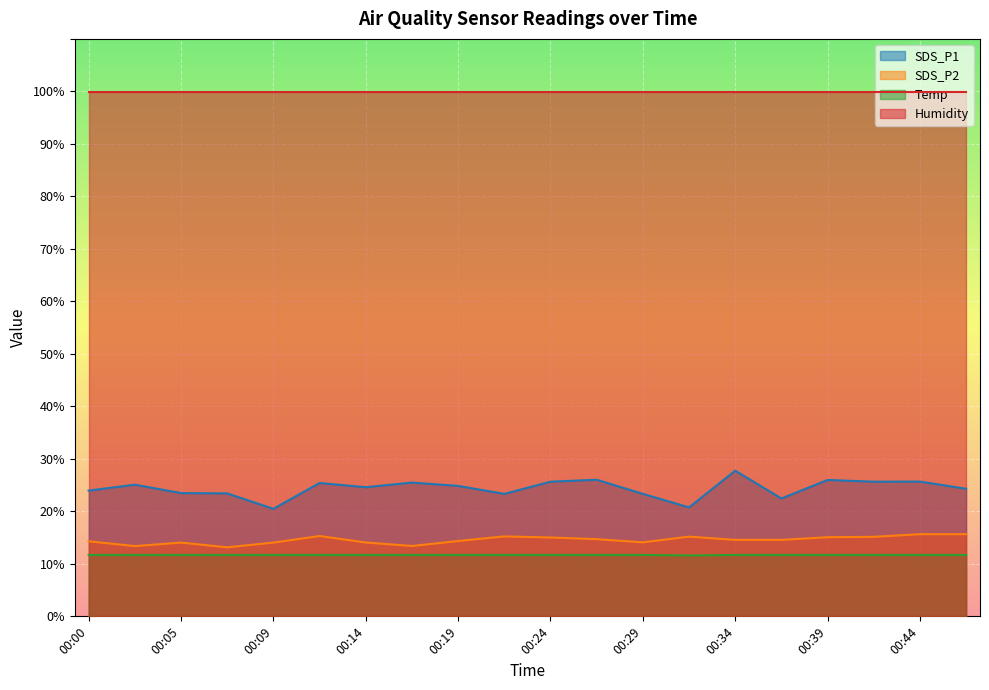

What is the average value of the SDS_P1 series?

24.4